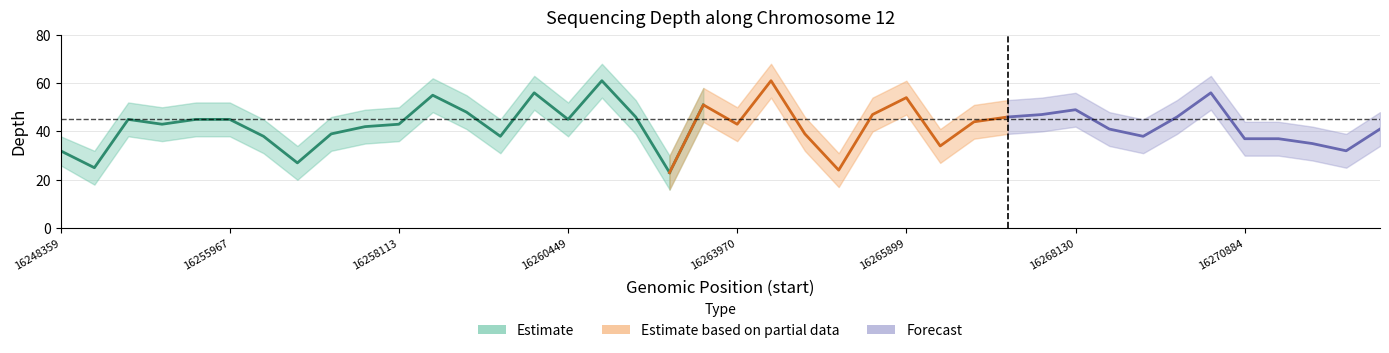

Is the value of depth_lower at 16267936 greater than the value of depth_upper at 16270884?

No